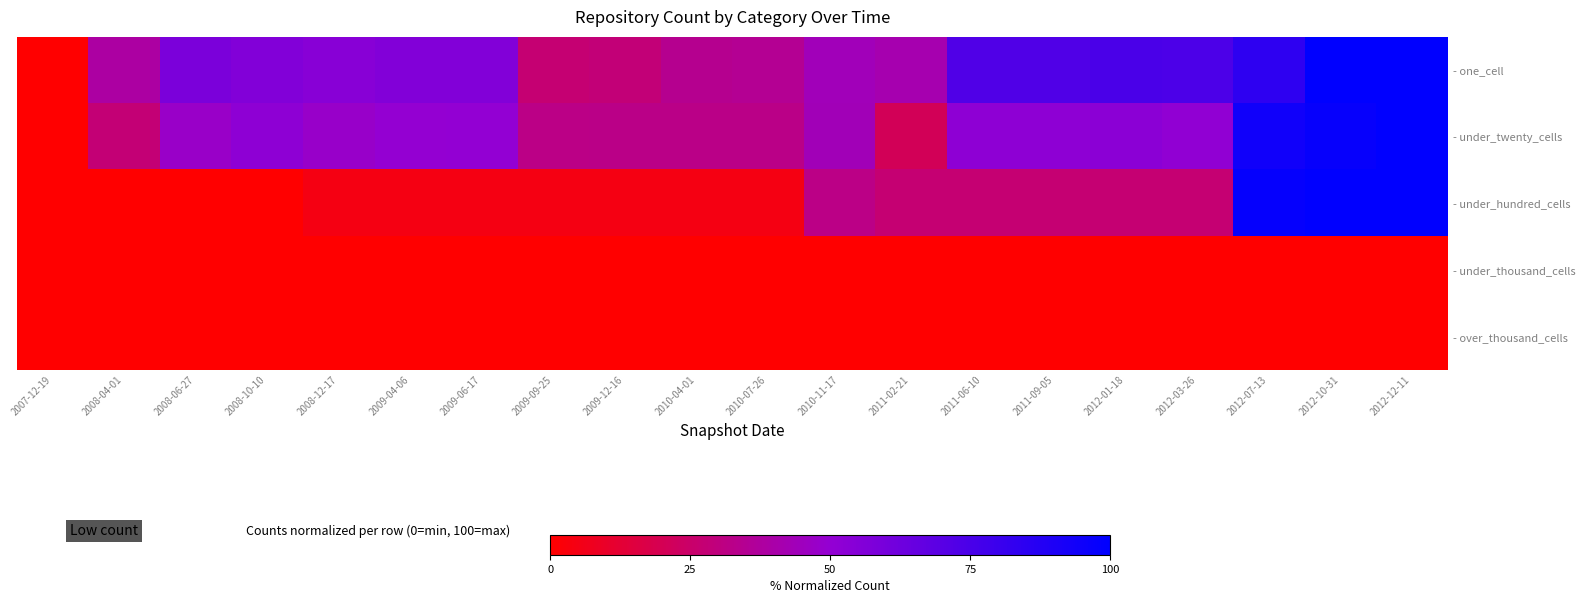

Which category has the highest value across all series?

2012-10-31